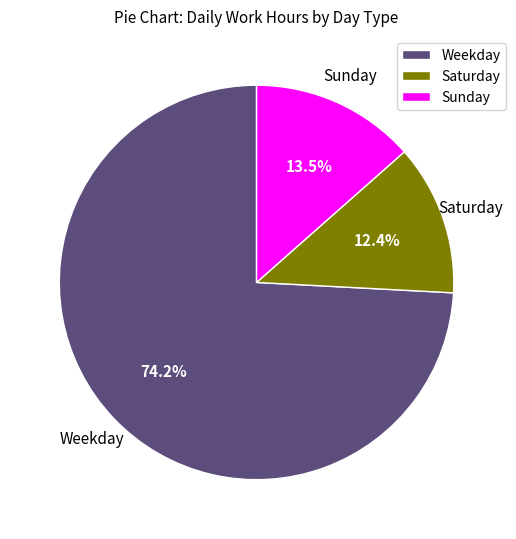

Combined, what portion of the pie is Weekday and Sunday?

87.6%